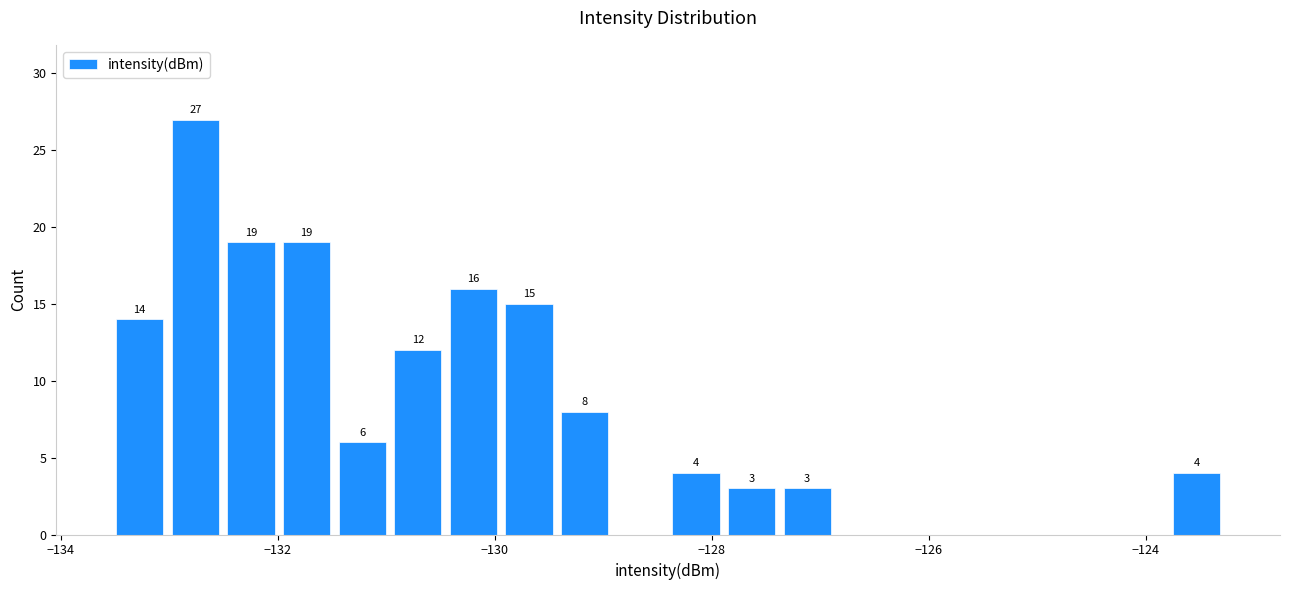

Read against the x-axis, roughly where is the centre of the tallest bar?

-132.8